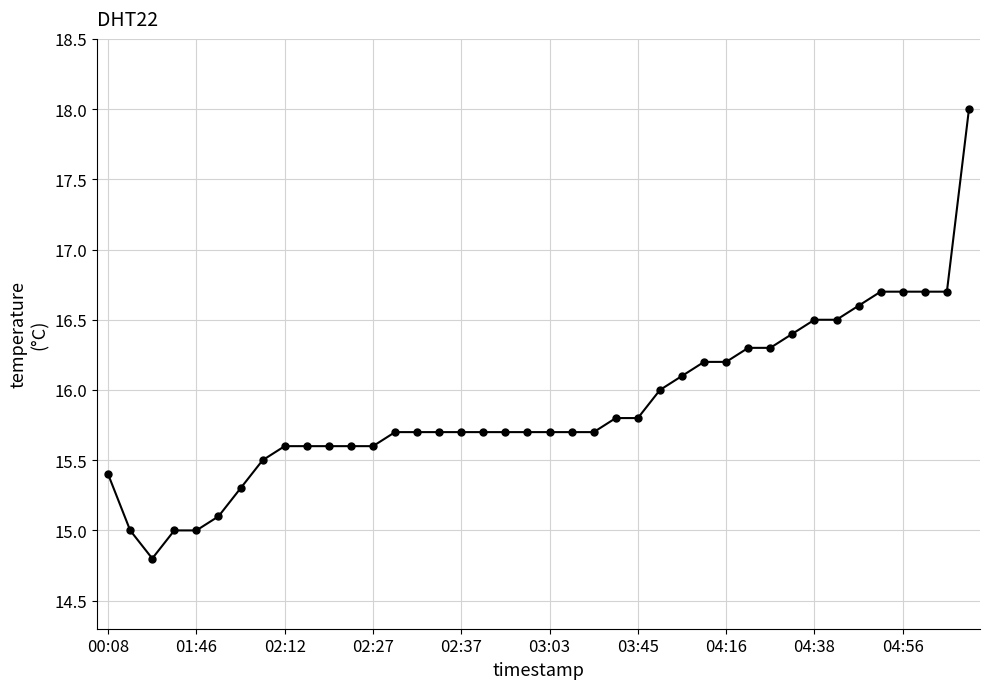

What is the minimum value shown in the chart?

14.8